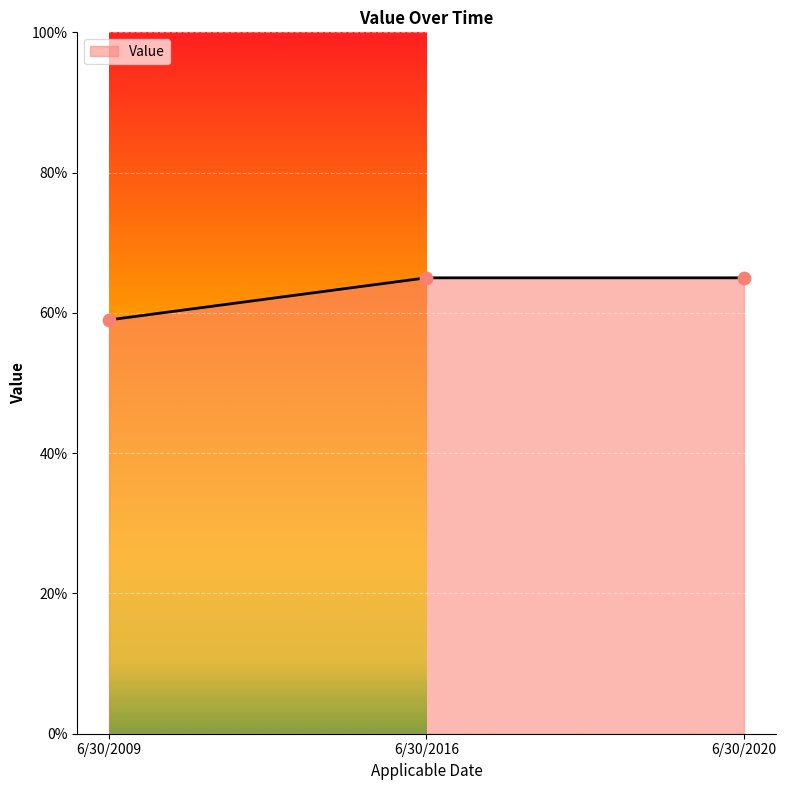

Approximately how many times larger is the value at 6/30/2020 compared to 6/30/2016?

1.0